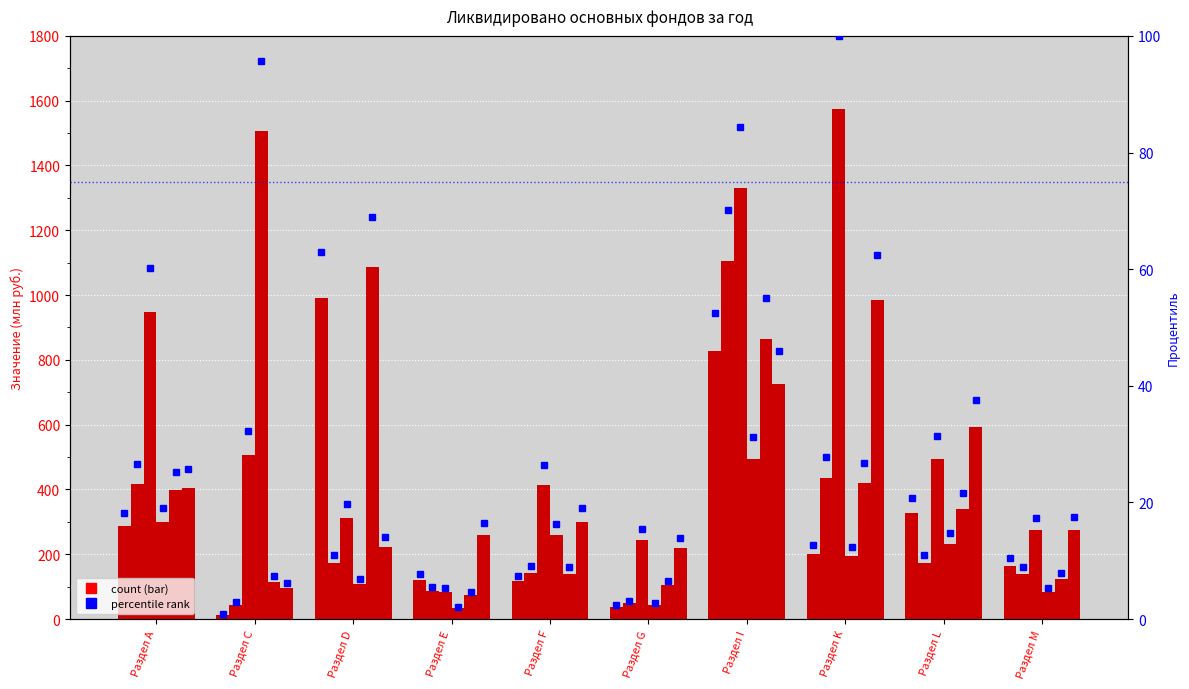

Between Раздел K and Раздел Е, which is larger?

Раздел K